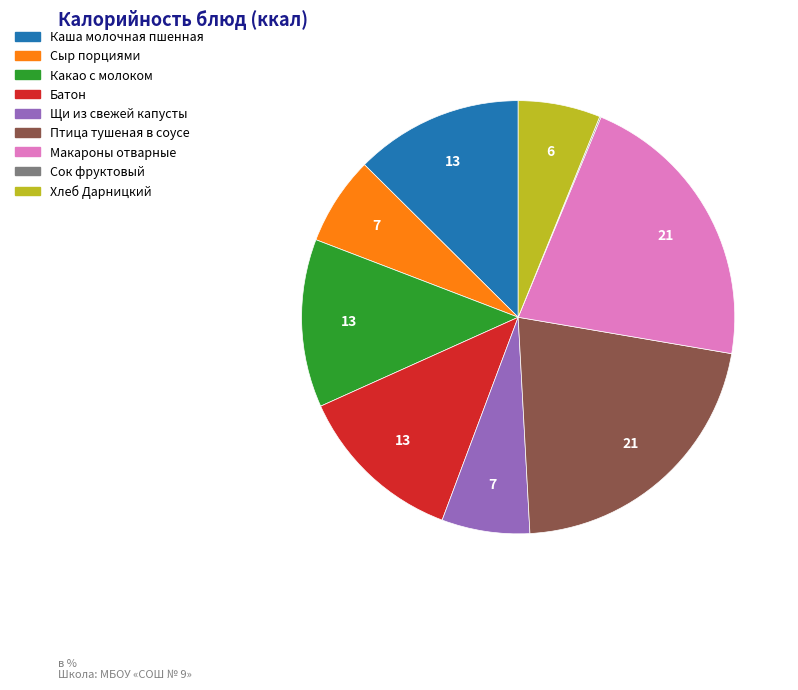

Is the sum of Каша молочная пшенная and Хлеб Дарницкий greater than half?

No